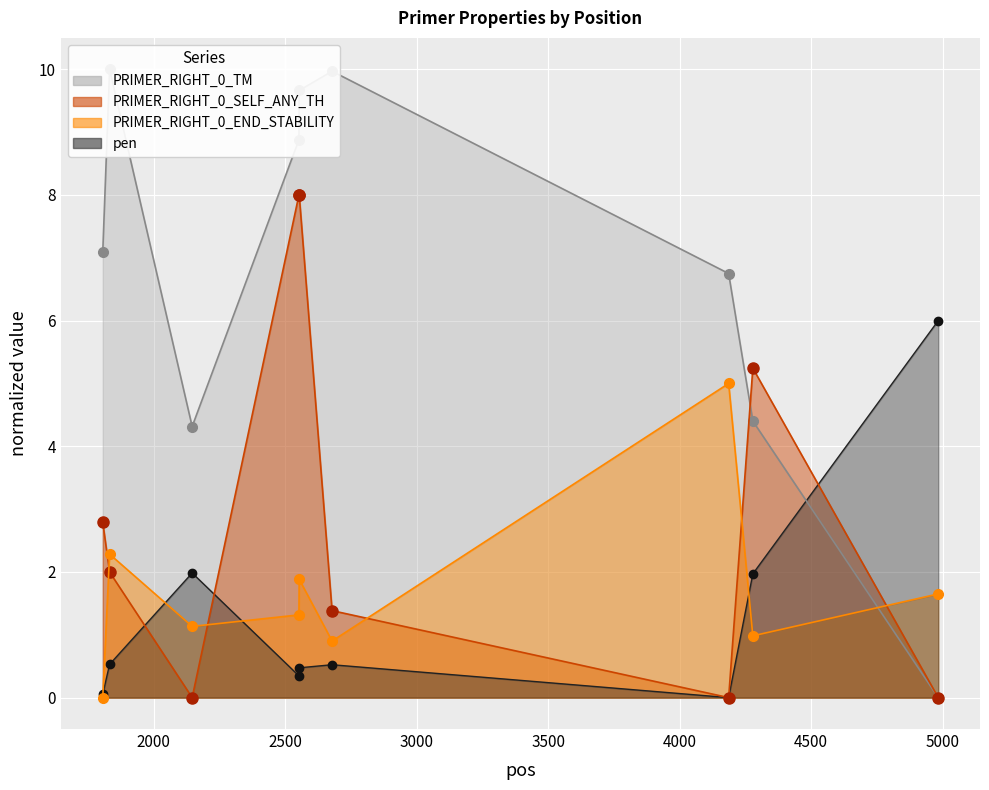

At which category does pen reach its first local valley?

2552